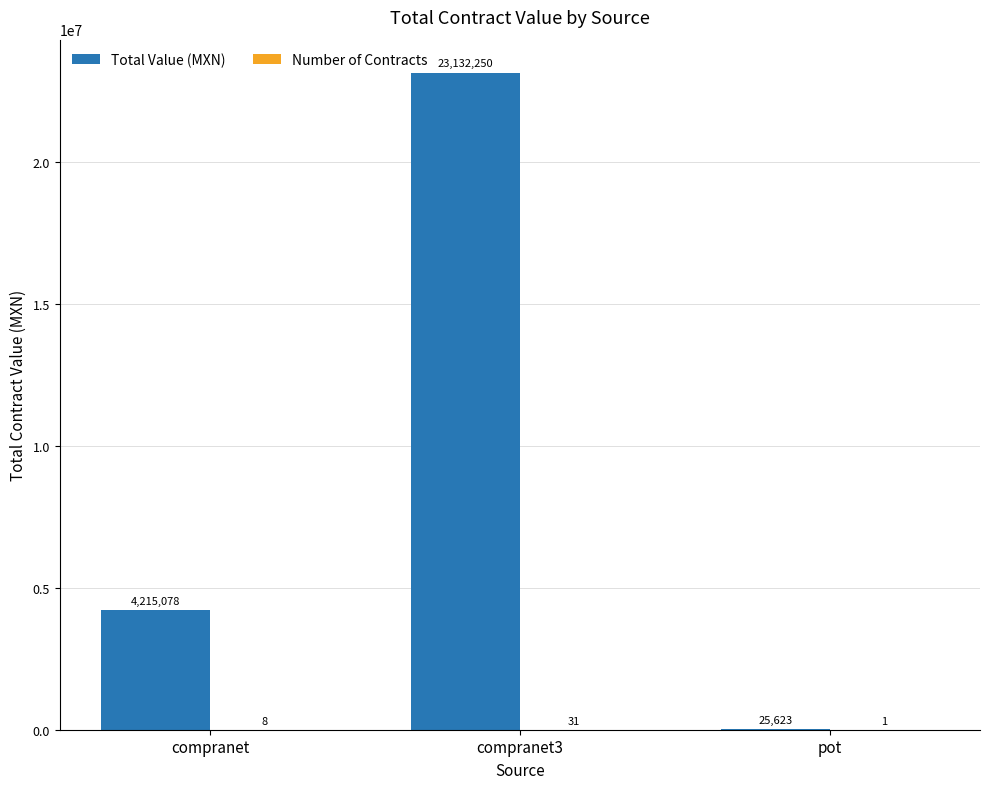

Which series changed the most between compranet and compranet3?

Total Value (MXN)